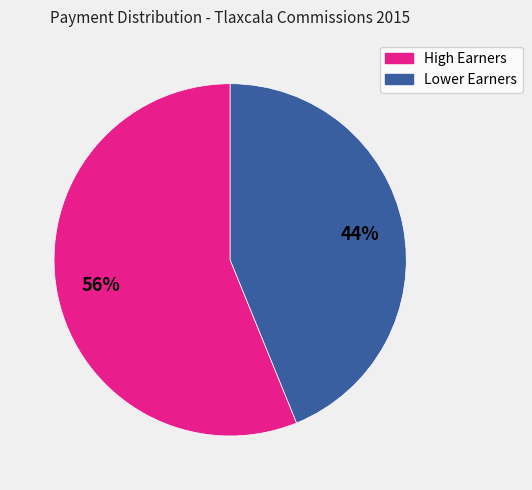

To the nearest percent, what is the average slice percentage?

50%